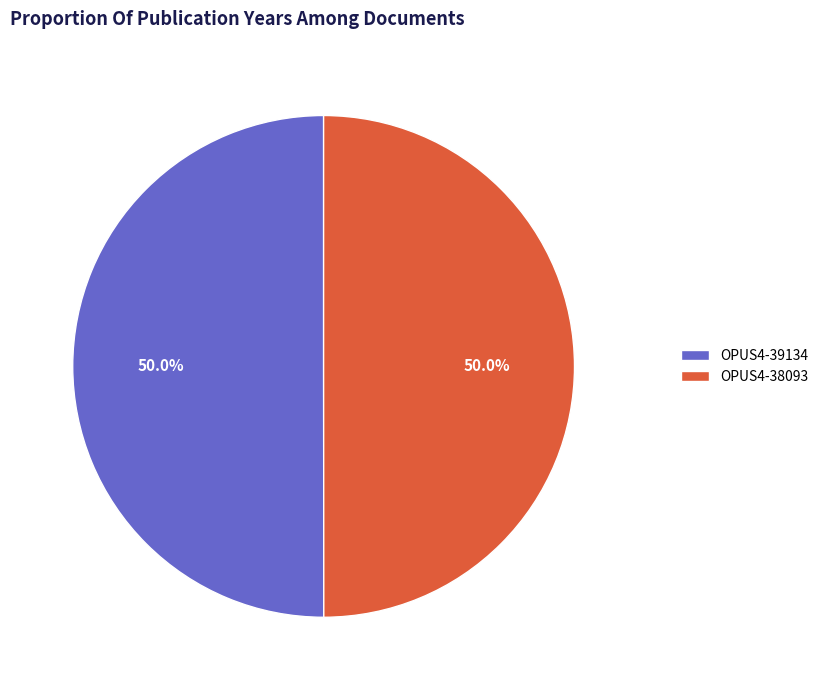

What percentage do OPUS4-38093 and OPUS4-39134 together represent?

100.0%